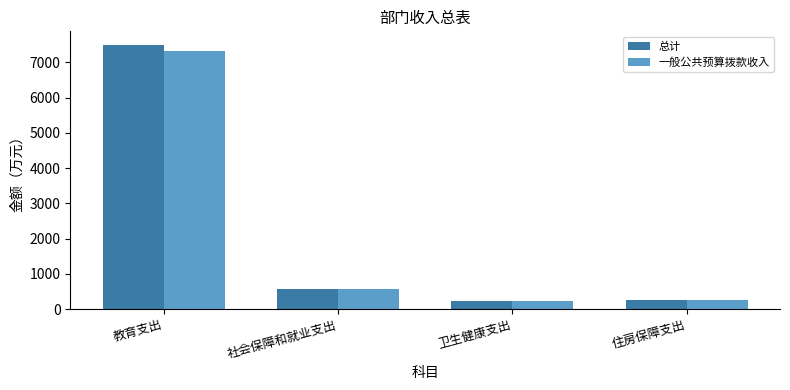

True or false: 一般公共预算拨款收入 has a value of 577.9 at 社会保障和就业支出.

True